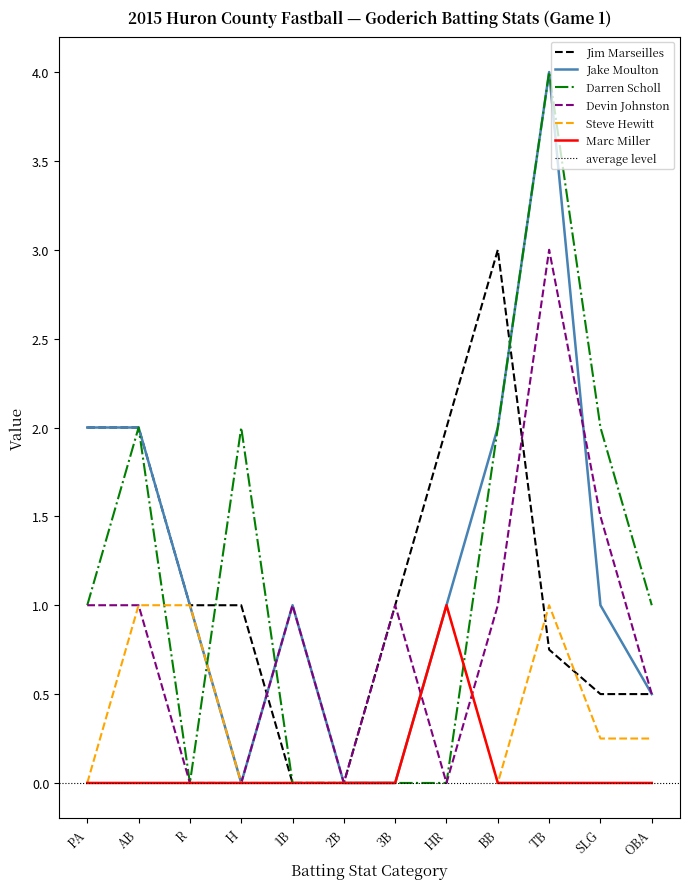

True or false: Steve Hewitt and Jim Marseilles cross at least once.

True